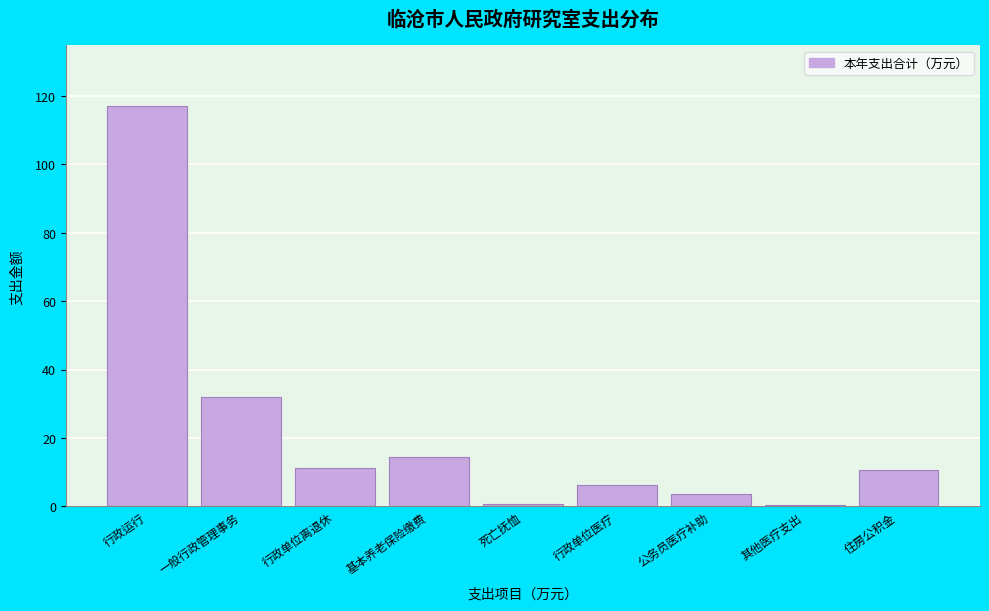

What is the change in value from 行政单位离退休 to 公务员医疗补助?

-7.7